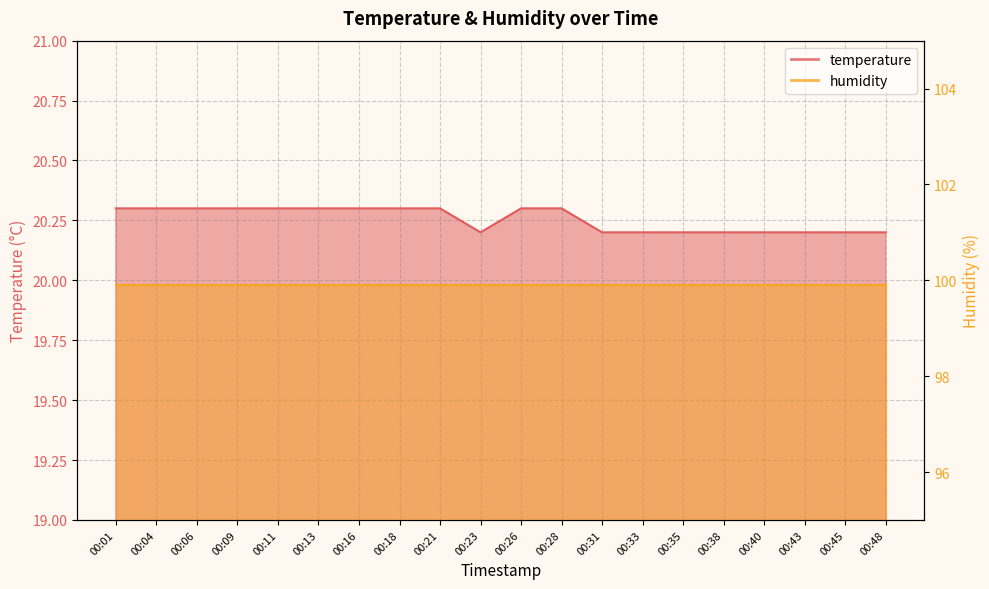

Reading left to right, what are all the values shown in this chart?

20.3	20.3	20.3	20.3	20.3	20.3	20.3	20.3	20.3	20.2	20.3	20.3	20.2	20.2	20.2	20.2	20.2	20.2	20.2	20.2